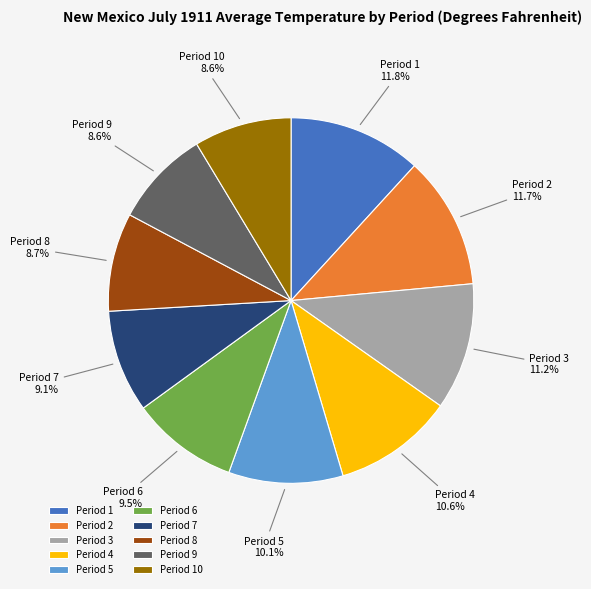

What is the ratio of the value at Period 5 to the value at Period 6?

1.1